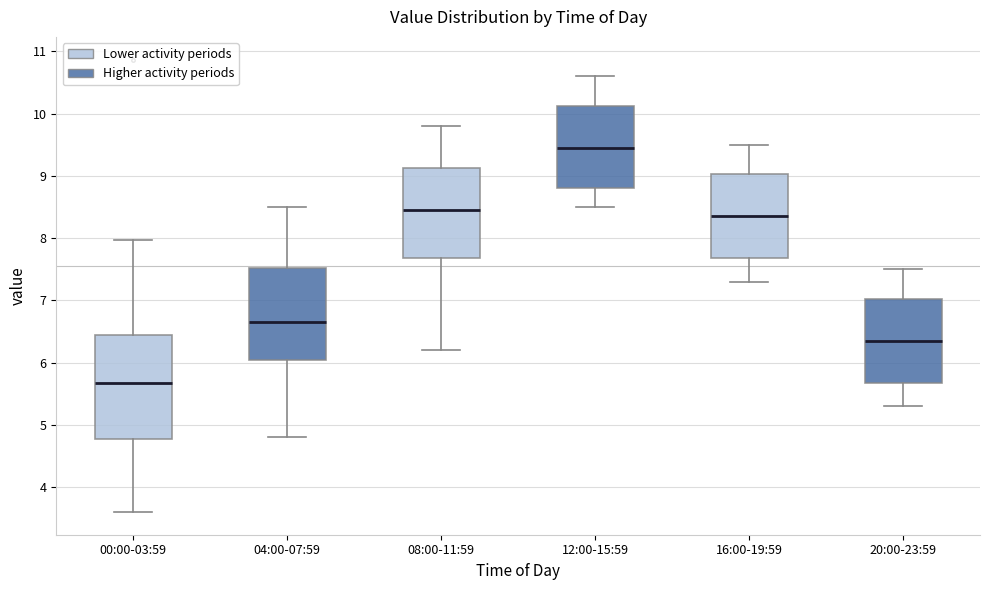

Where is the lower edge of the box for 08:00-11:59 on the y-axis? The values are not printed on the chart, so give them approximately, as read against the axis.

7.7